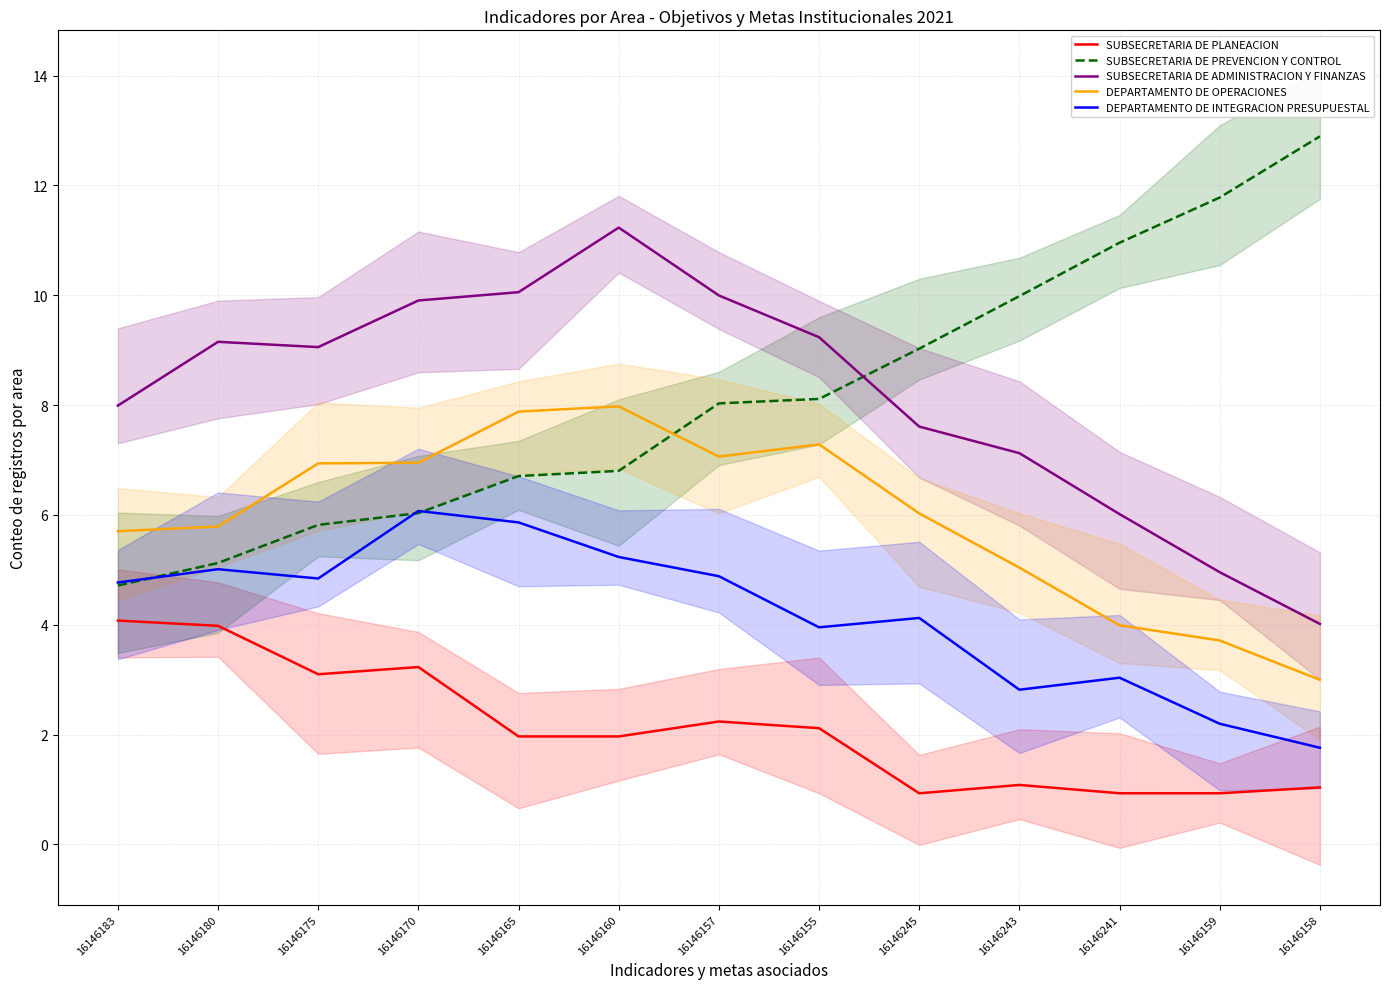

At which label does SUBSECRETARIA DE PREVENCION Y CONTROL first exceed 8?

16146157